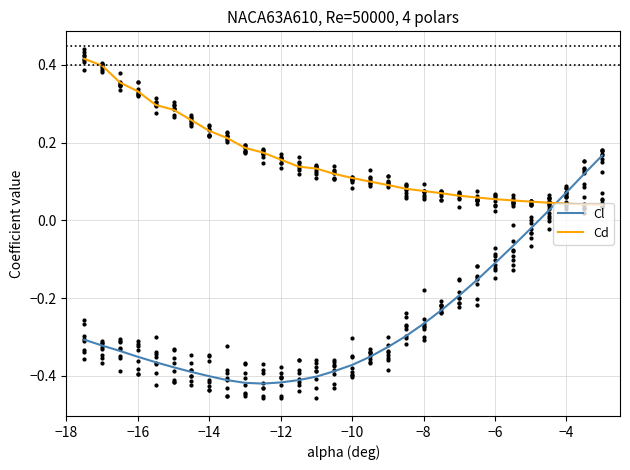

Which series contains the lowest Y value?

Cl